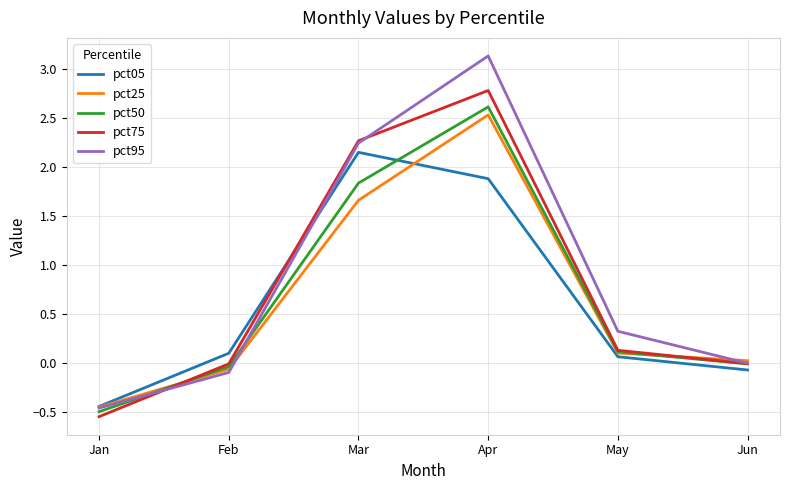

Which series has the widest spread of values?

pct95